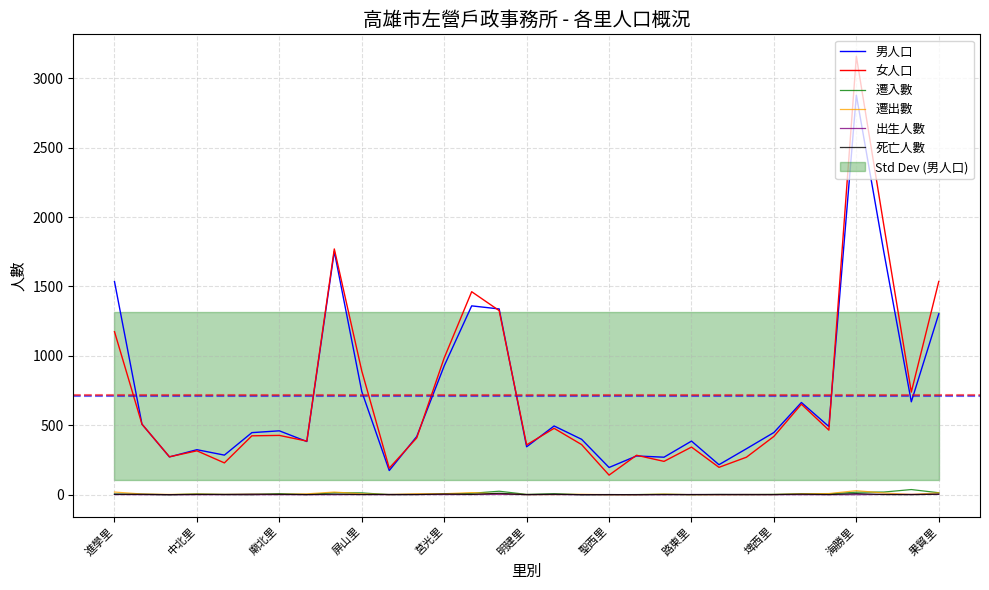

How many interior local peaks does the 遷出數 series have?

7